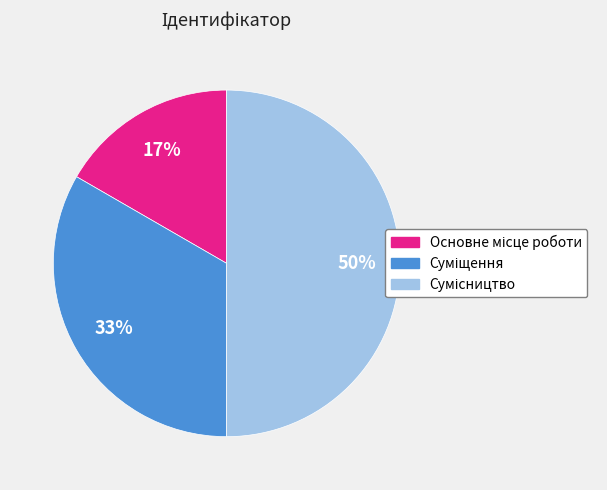

To the nearest percent, what is the difference between the largest and smallest slice percentages?

33%